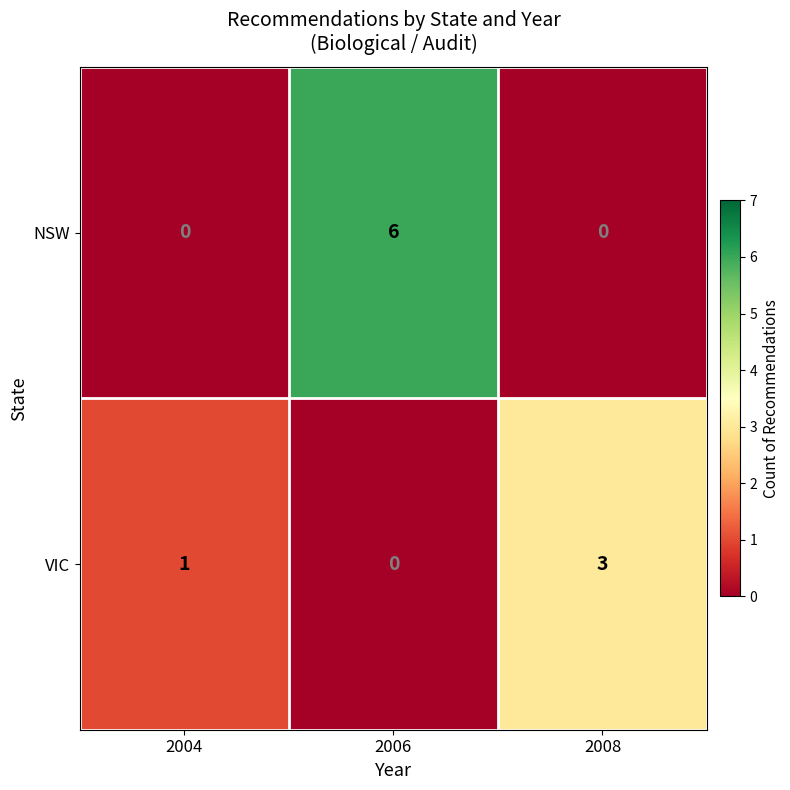

What is the difference between the highest and lowest values at 2004?

1